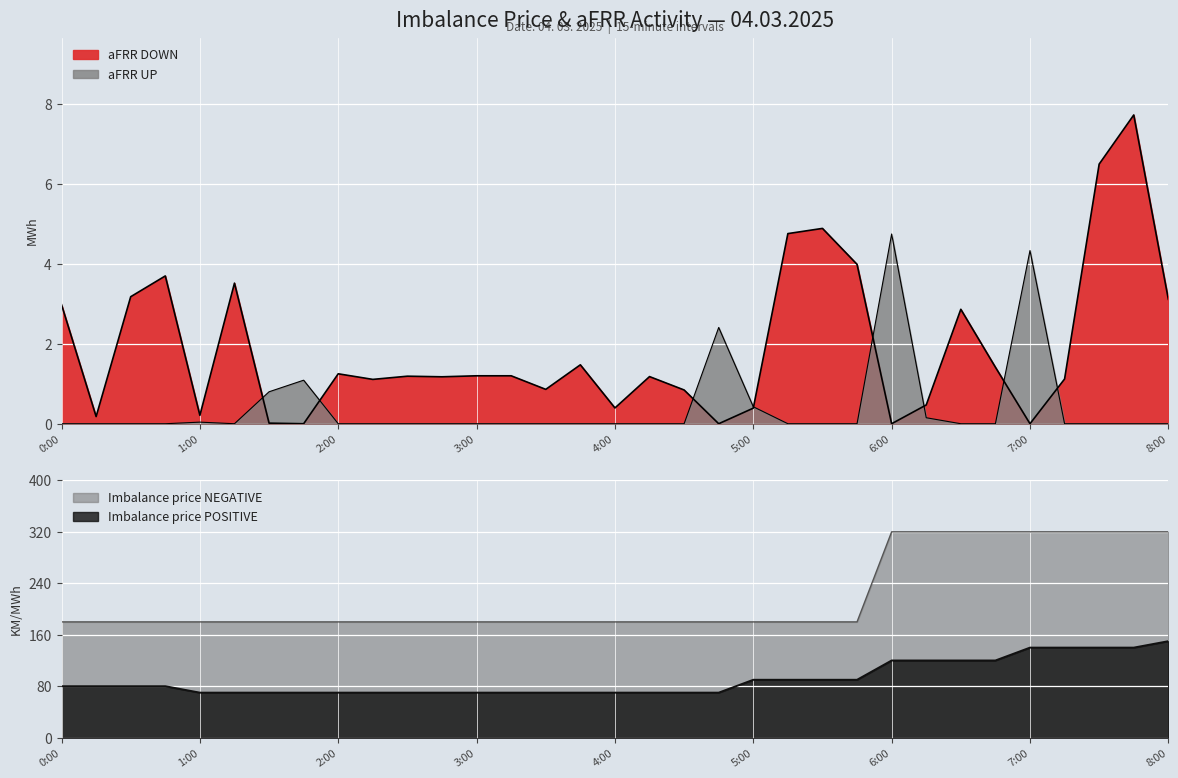

List the series in order of their peak value, lowest first.

aFRR UP, aFRR DOWN, Imbalance price POSITIVE, Imbalance price NEGATIVE